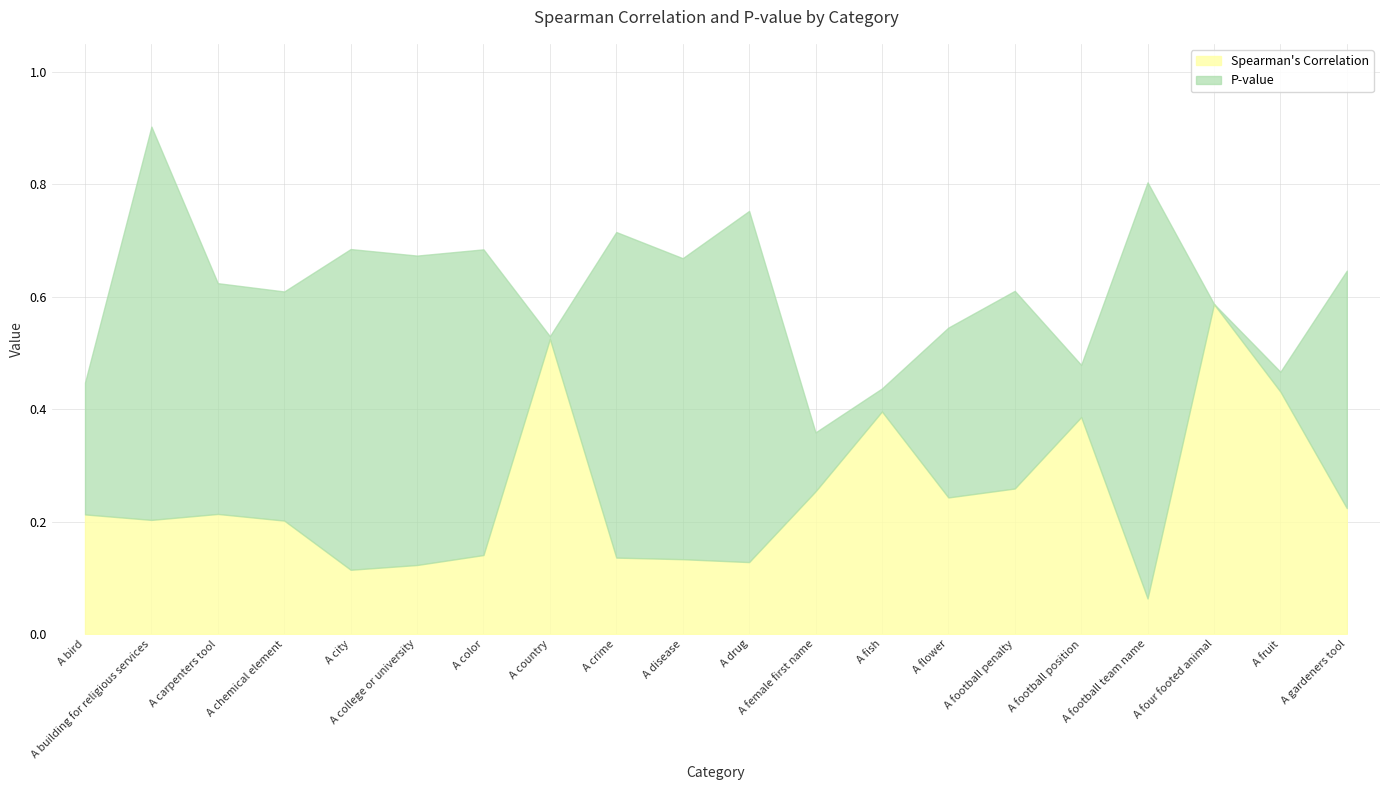

Which category has the highest value in the Spearman's Correlation series?

A four footed animal